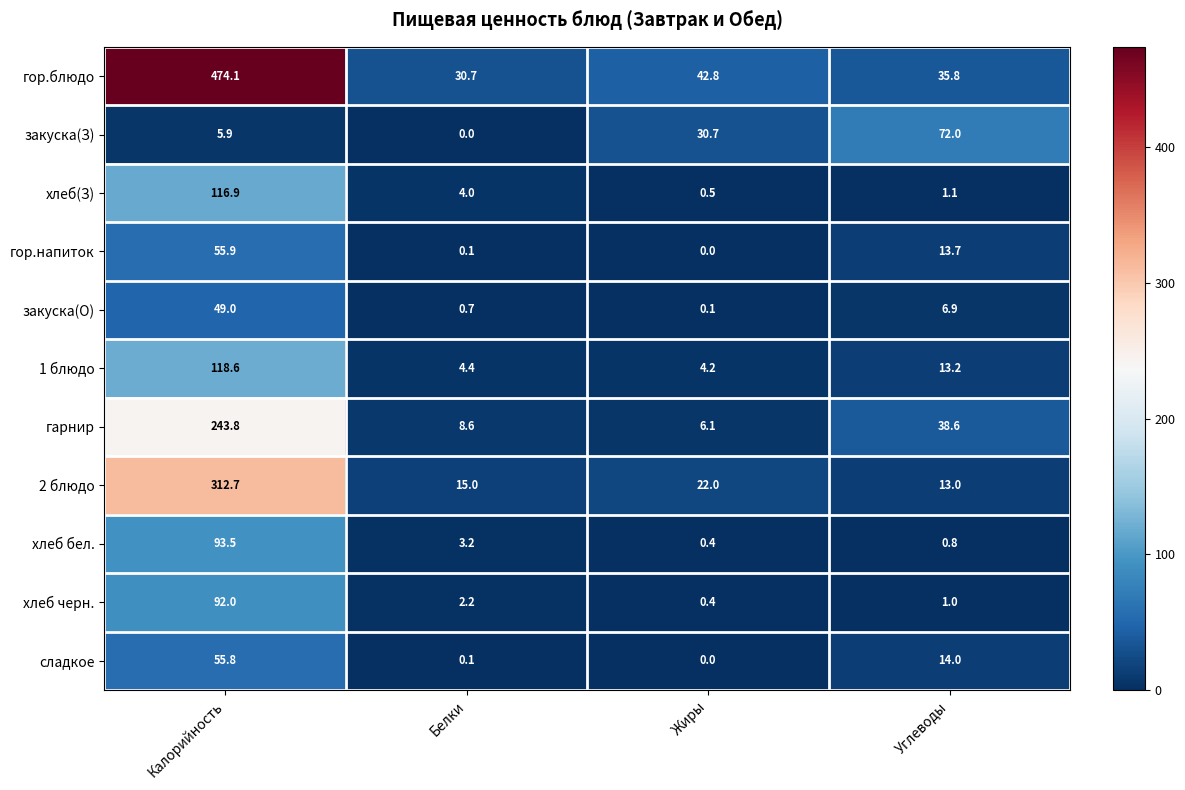

True or false: хлеб черн. has a value of 0.4 at Жиры.

True